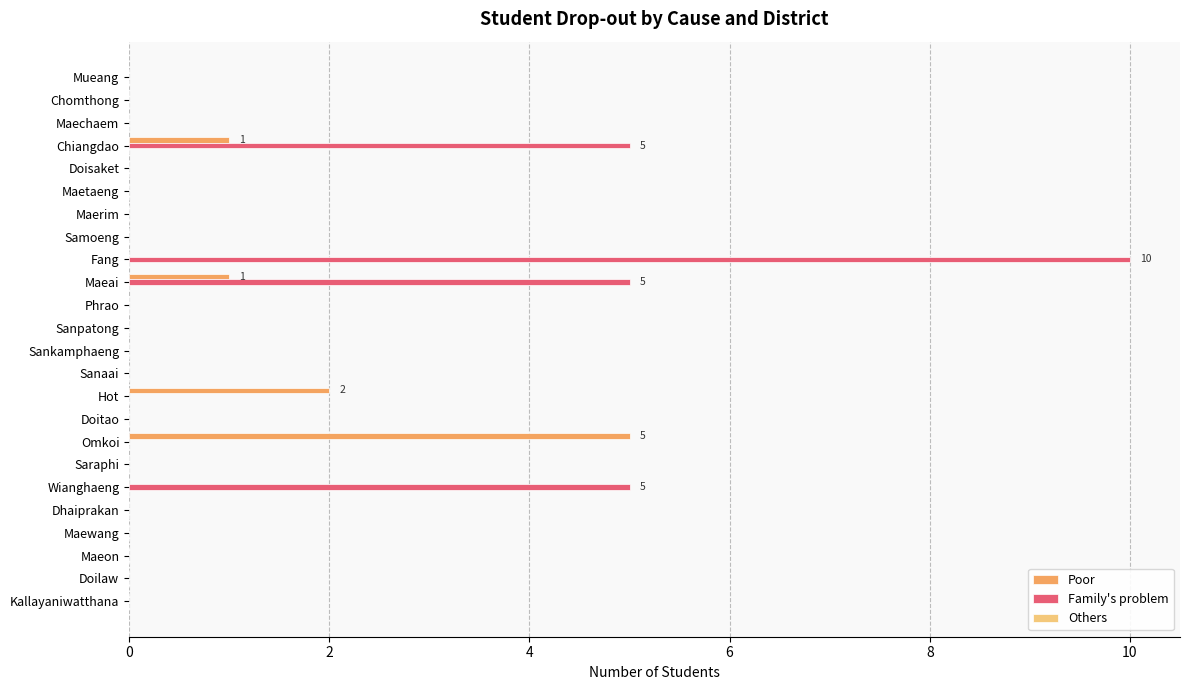

Which series changed the most between Chiangdao and Dhaiprakan?

Family's problem